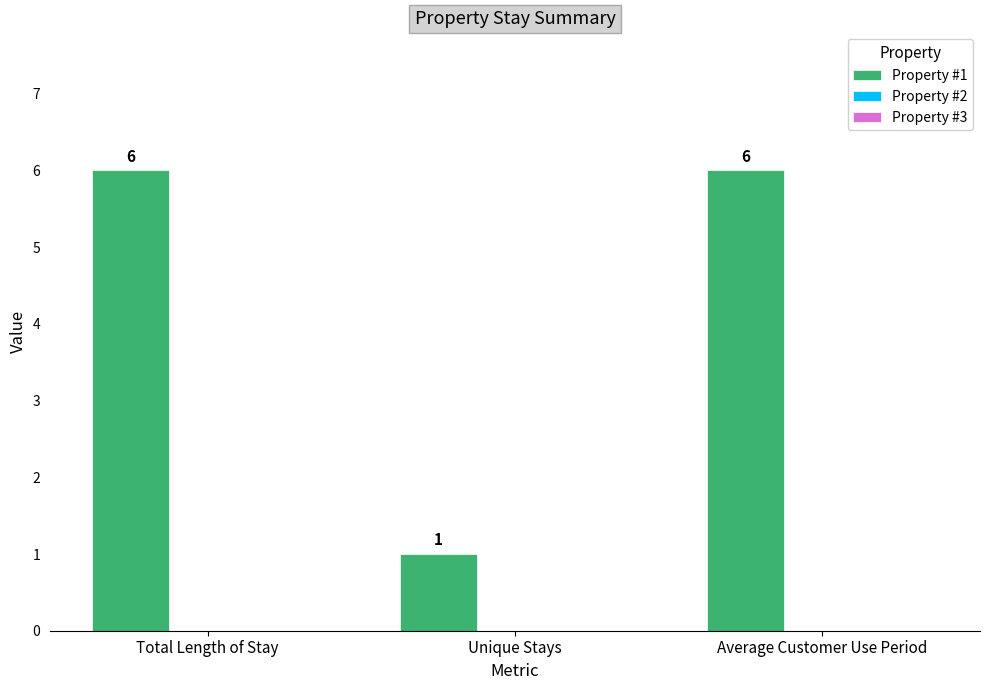

What is the maximum value shown in the chart?

6